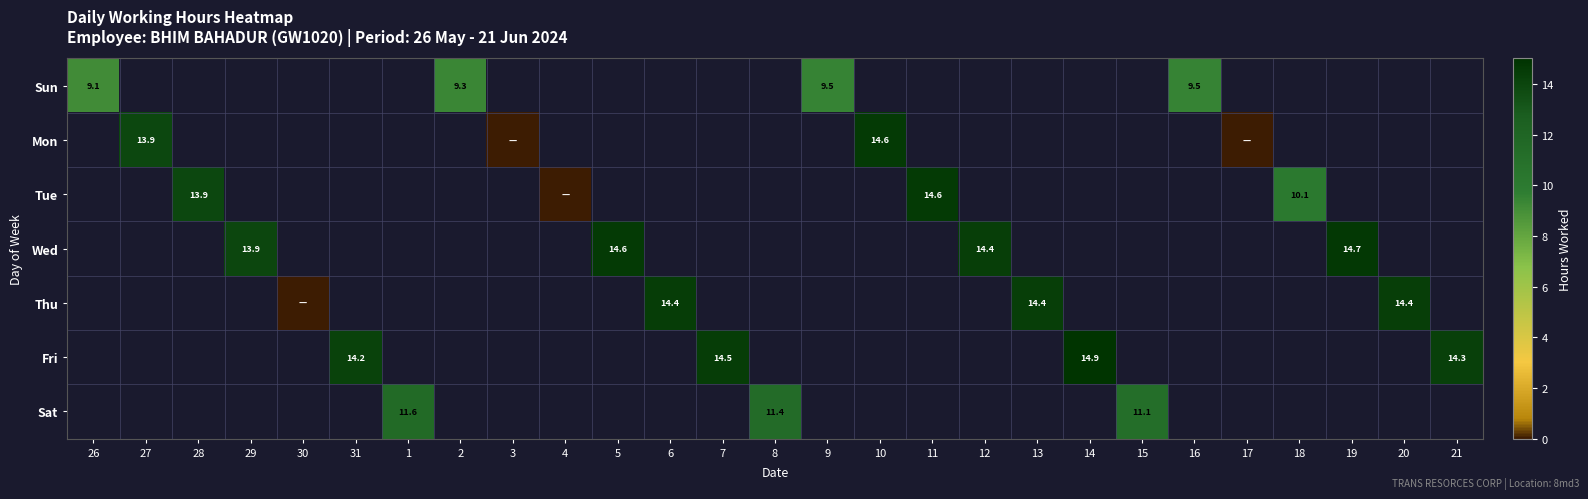

The value of Wed at 29 is 13.9. True or false?

True